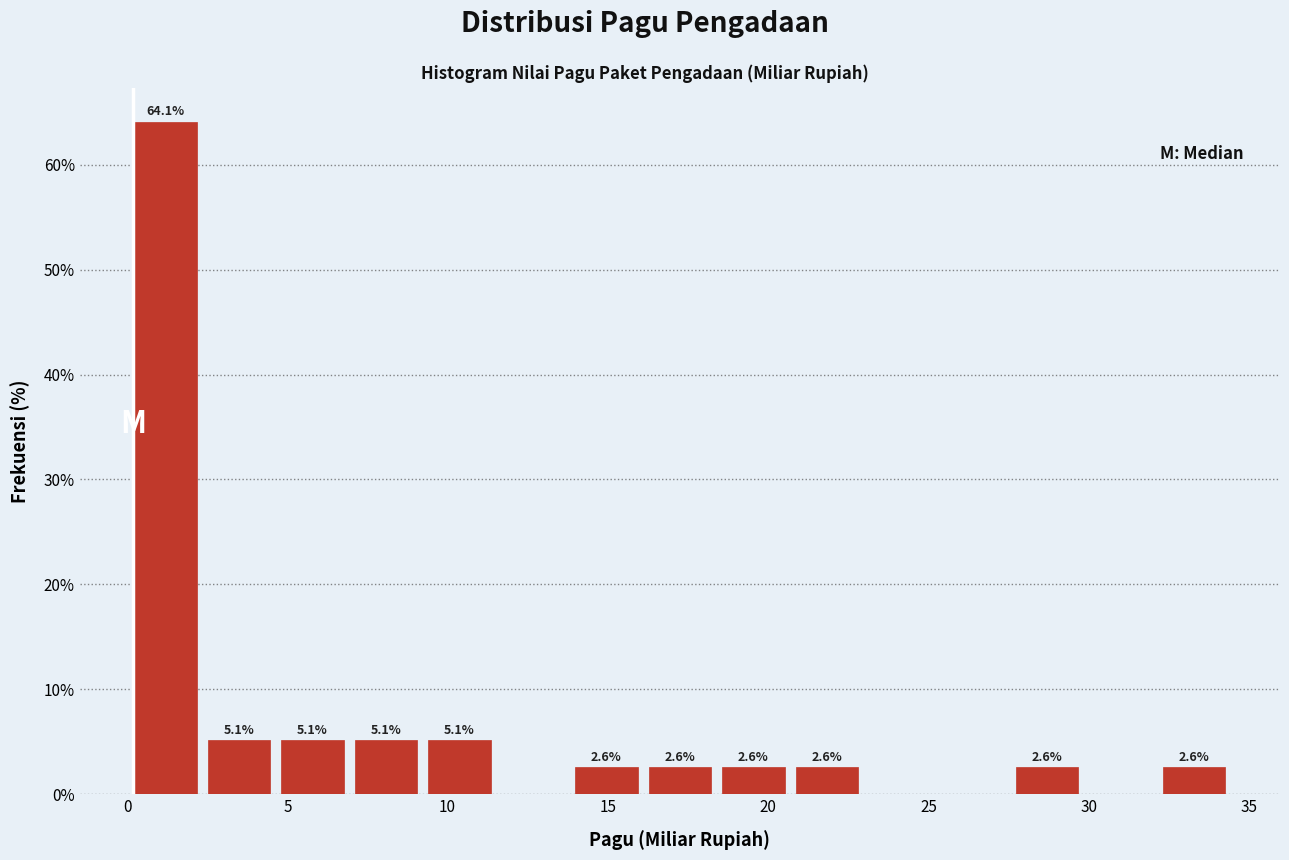

Over which range of the x-axis is the bar tallest?

0.0 to 2.5